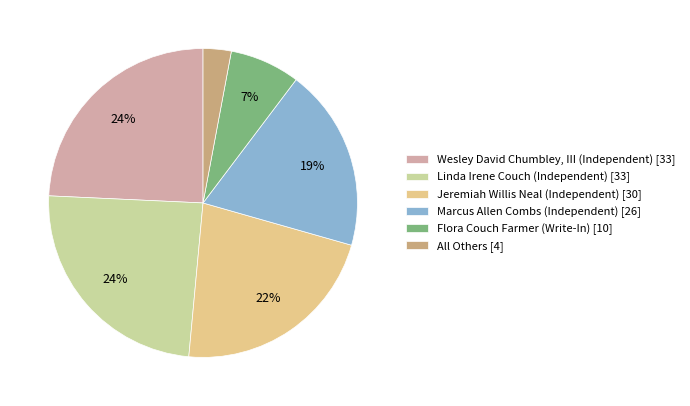

Which category has the smallest portion of the pie?

All Others